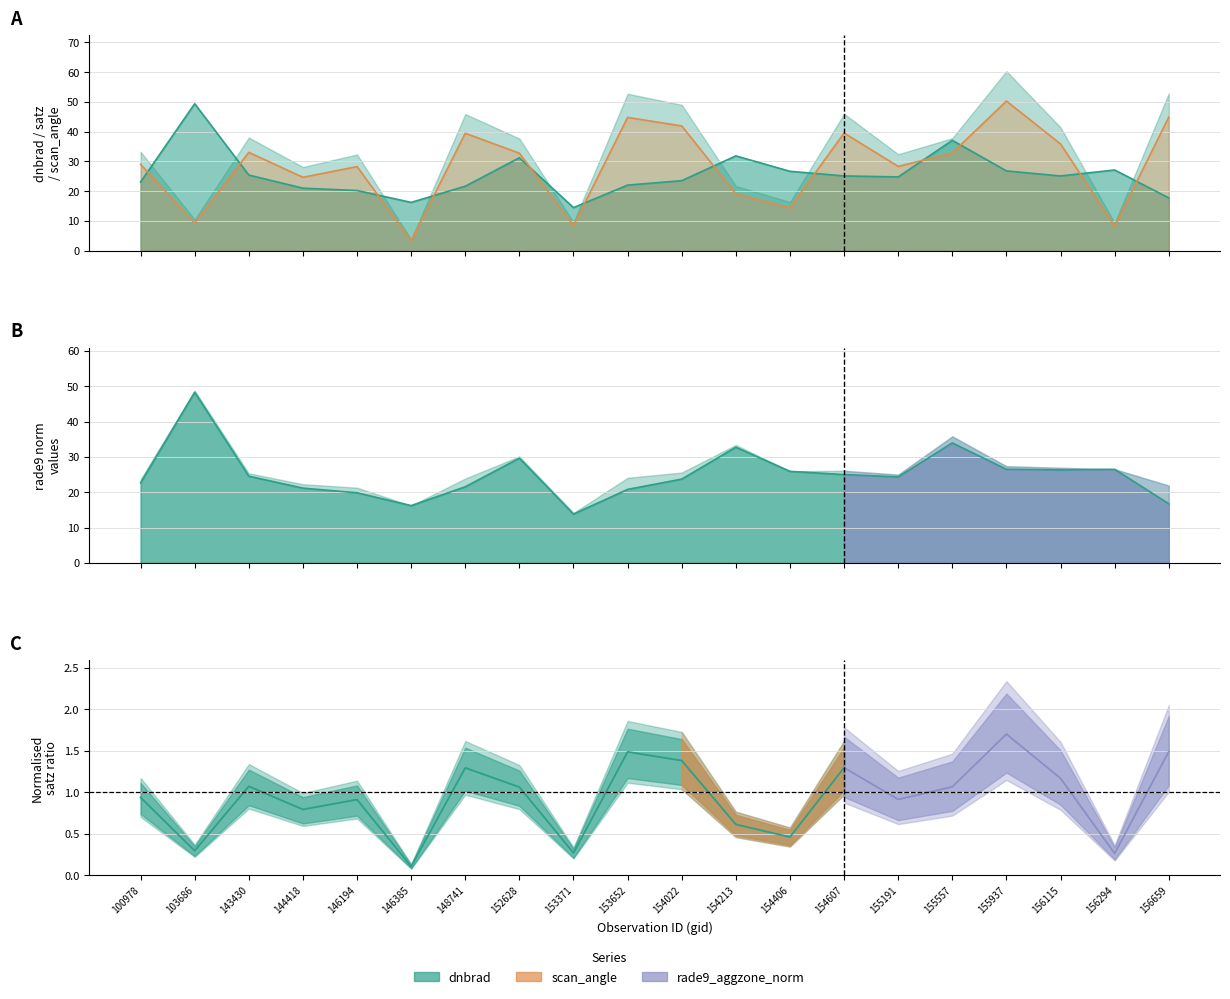

What is the lowest value of the satz series?

3.3